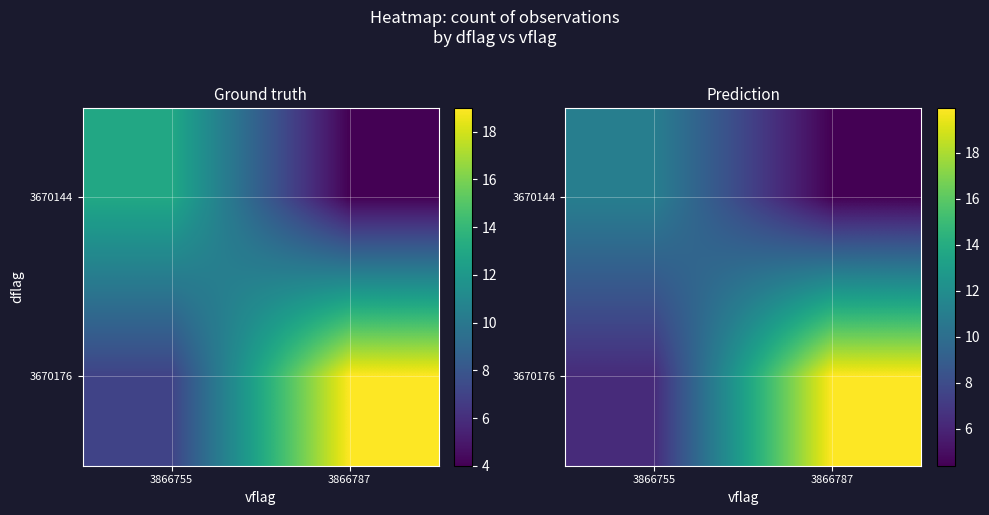

True or false: 3670144 has a value of 14.5 at 3866755.

False